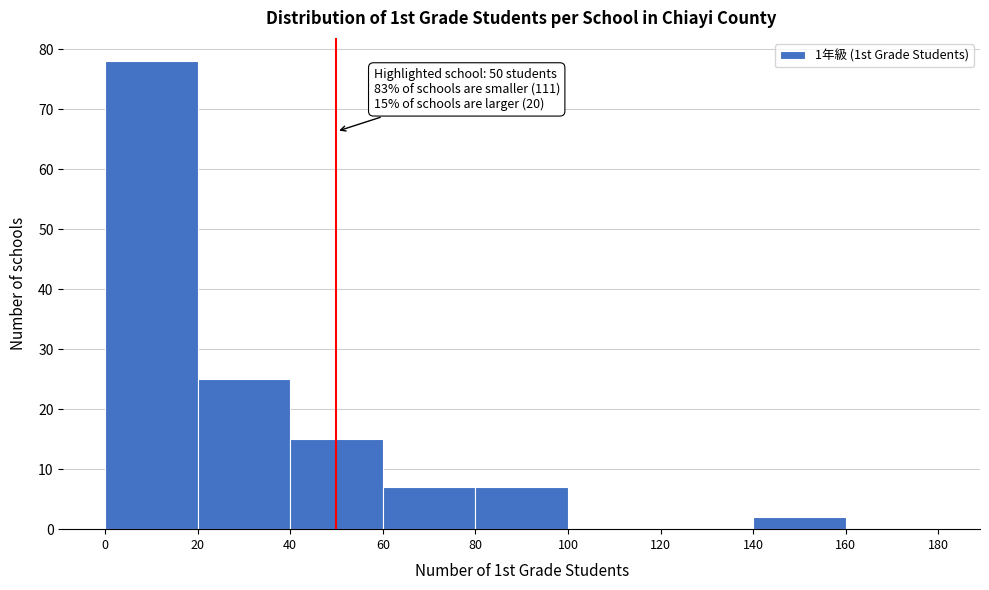

Which range on the x-axis has the tallest bar?

0 to 20